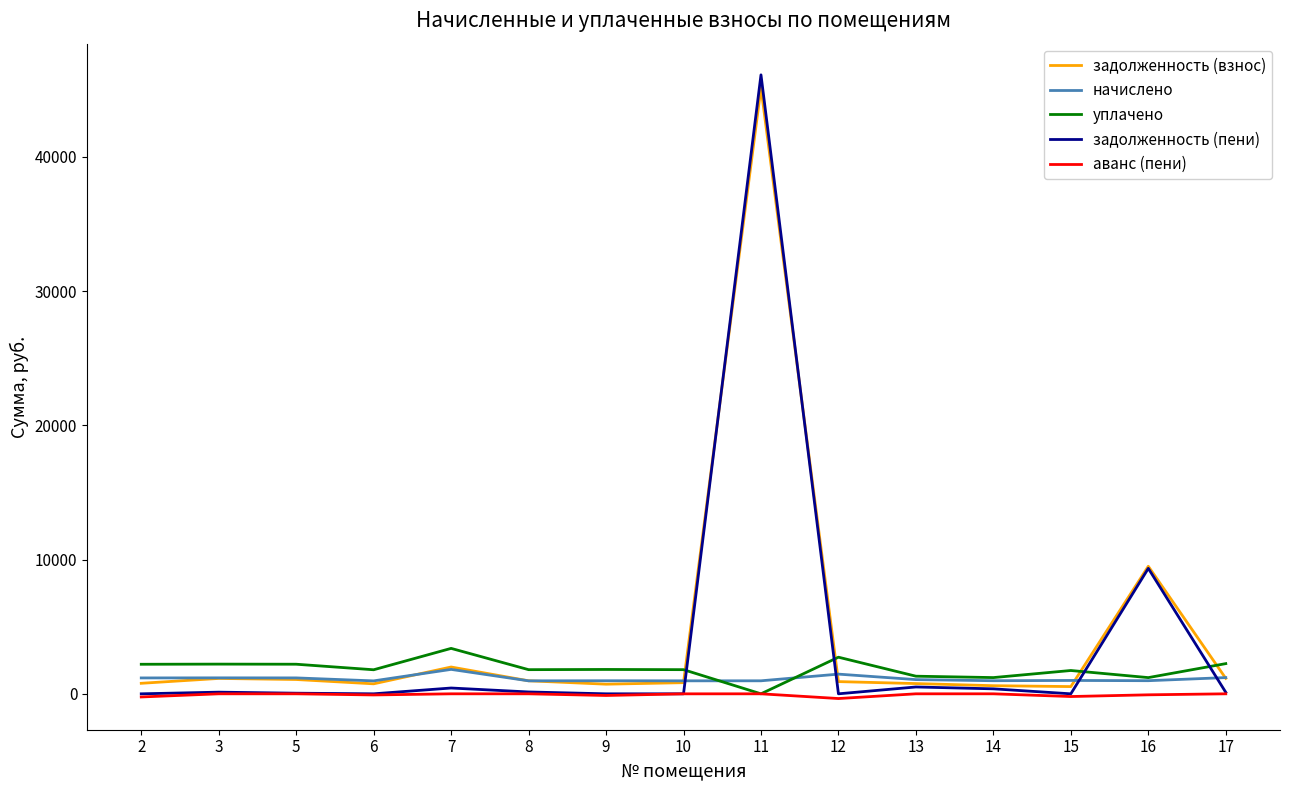

What is the sum of all задолженность (взнос) values?

66867.4